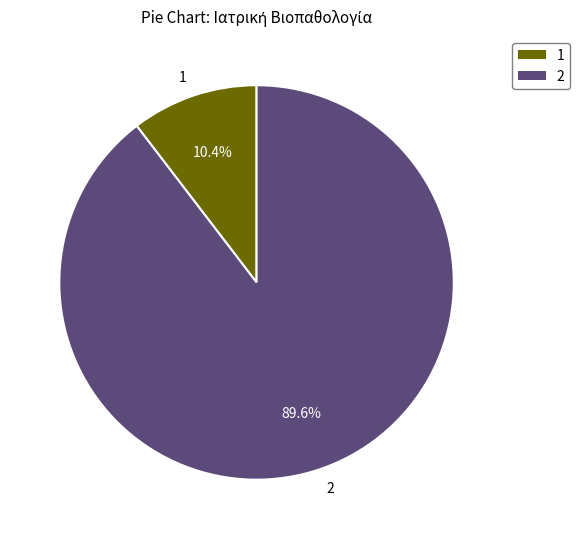

Which slice is the largest?

2